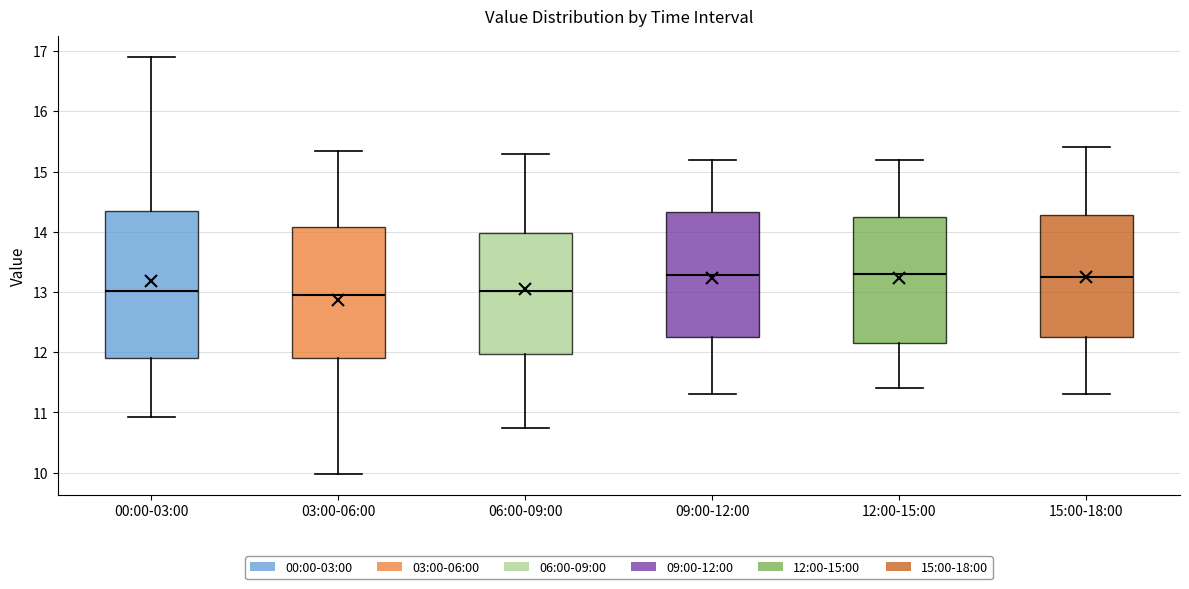

Reading left to right, transcribe this box plot: for each box, give where its median line is, the range the box spans, and where its two whiskers end, as read against the y-axis. The values are not printed on the chart, so give them approximately, as read against the axis.

00:00-03:00: median 13.0, box 11.9 to 14.3, whiskers 10.9 to 16.9
03:00-06:00: median 13.0, box 11.9 to 14.1, whiskers 10.0 to 15.4
06:00-09:00: median 13.0, box 12.0 to 14.0, whiskers 10.8 to 15.3
09:00-12:00: median 13.3, box 12.3 to 14.3, whiskers 11.3 to 15.2
12:00-15:00: median 13.3, box 12.2 to 14.3, whiskers 11.4 to 15.2
15:00-18:00: median 13.3, box 12.3 to 14.3, whiskers 11.3 to 15.4